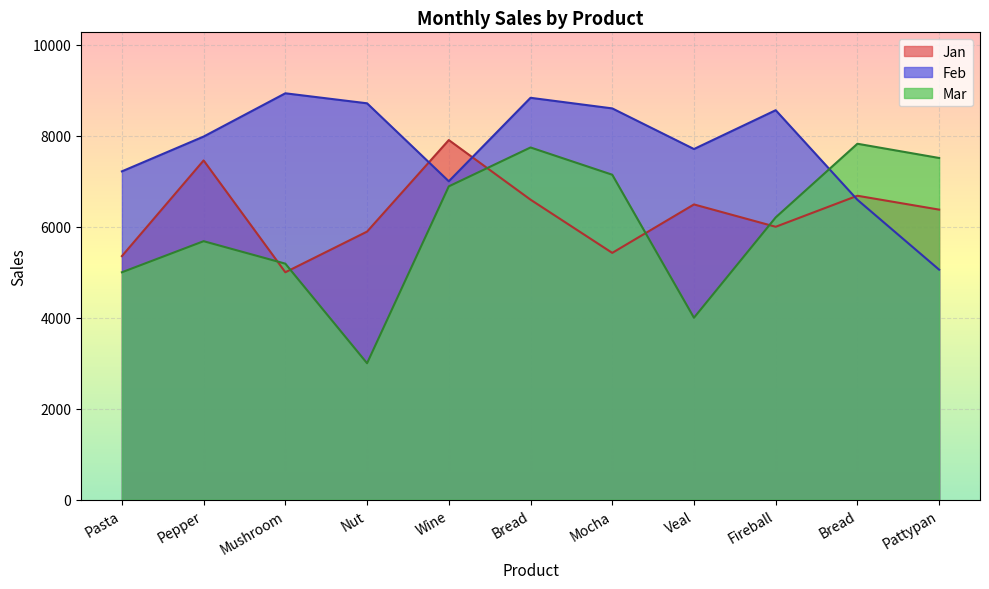

Which series has the widest spread of values?

Mar